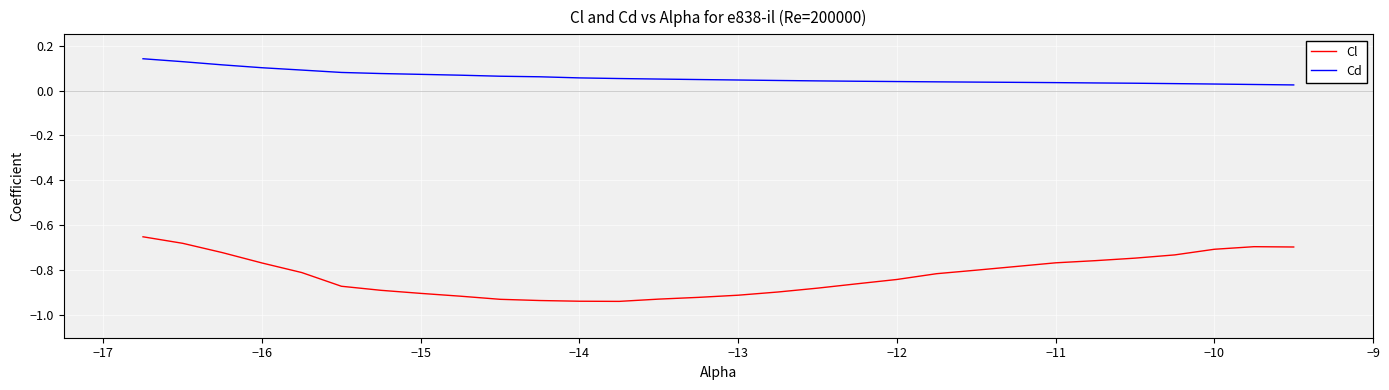

True or false: Cd and Cl cross at least once.

False